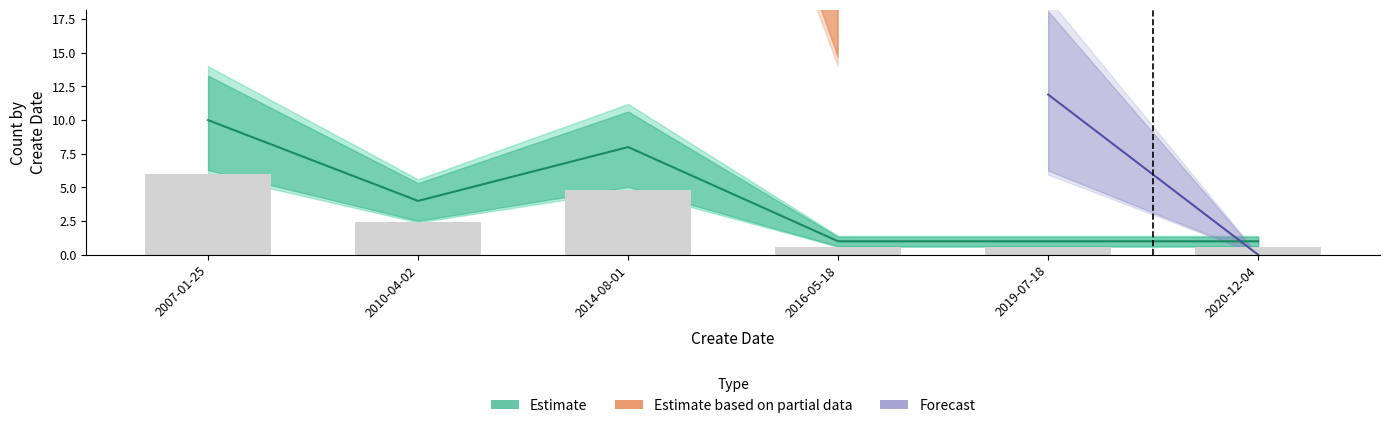

At which category is the sum across all series the highest?

2019-07-18